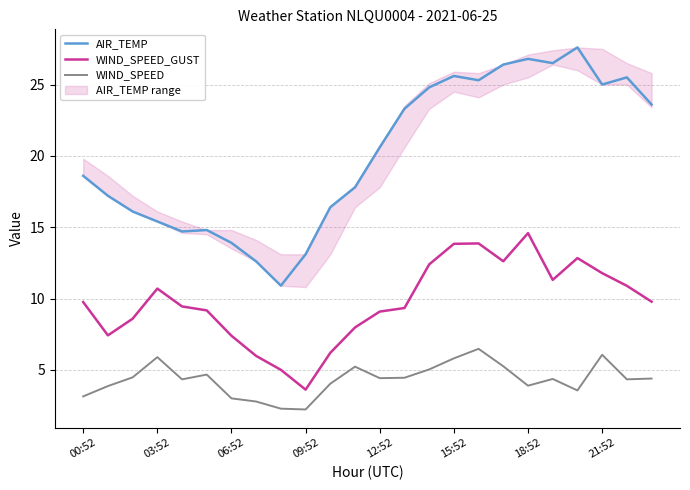

At which category does the chart reach its peak across all series?

20